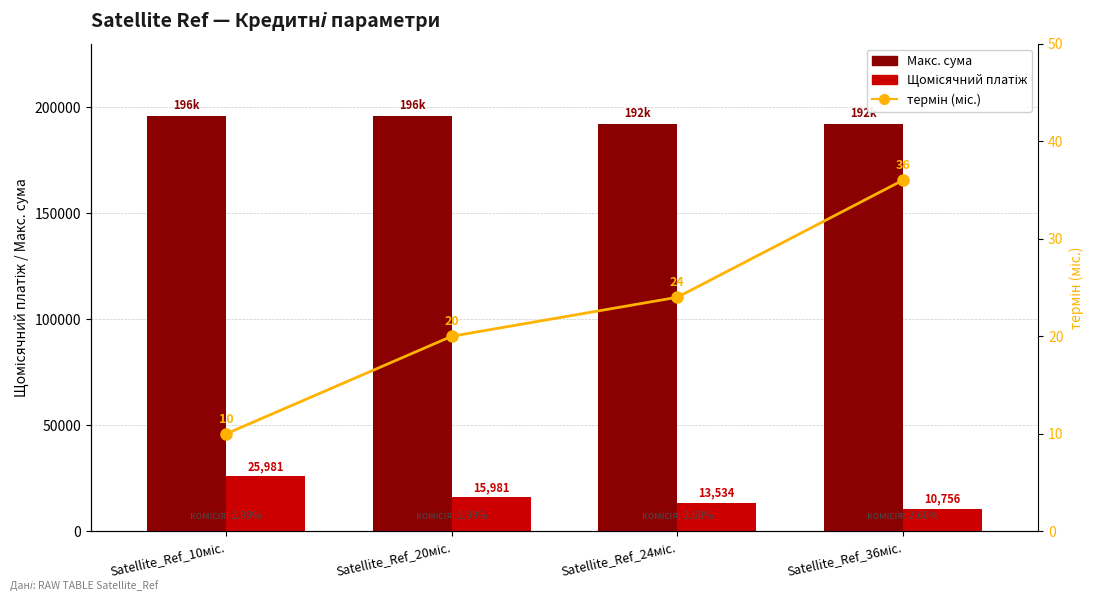

What is the maximum value for Макс. сума?

196078.4